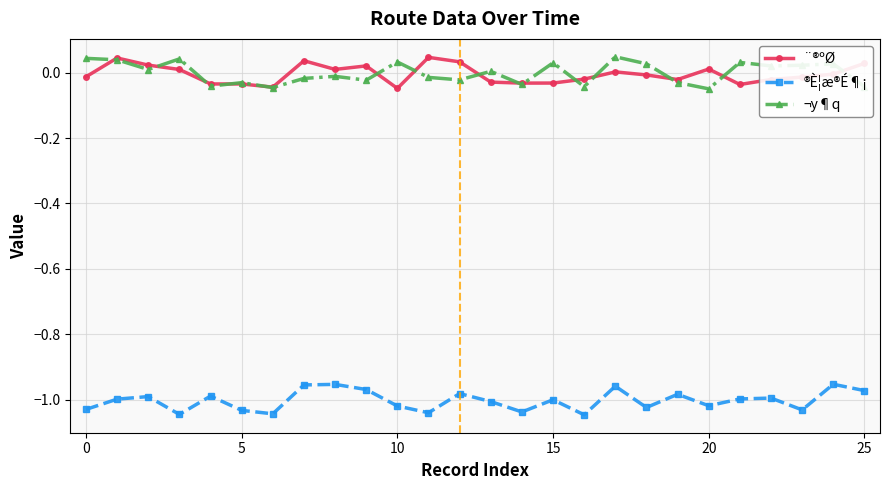

True or false: ¨®ºØ and ®È¦æ®É¶¡ intersect in this chart.

False